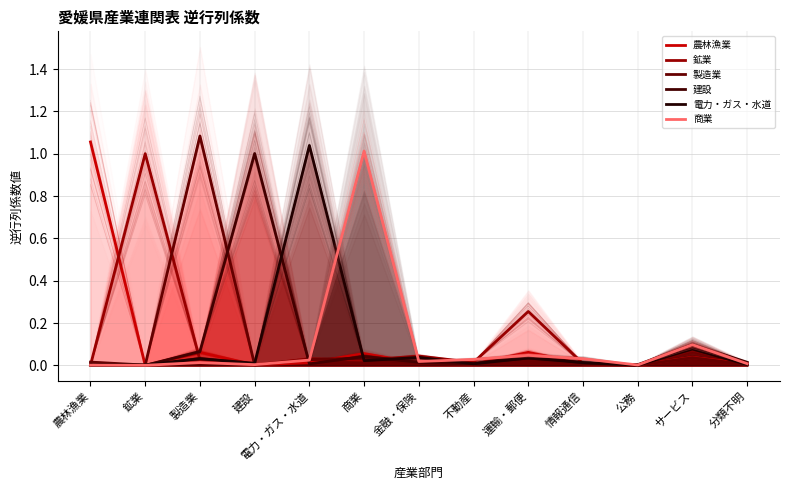

Rank the series by their maximum value, from highest to lowest.

製造業, 農林漁業, 電力・ガス・水道, 商業, 建設, 鉱業